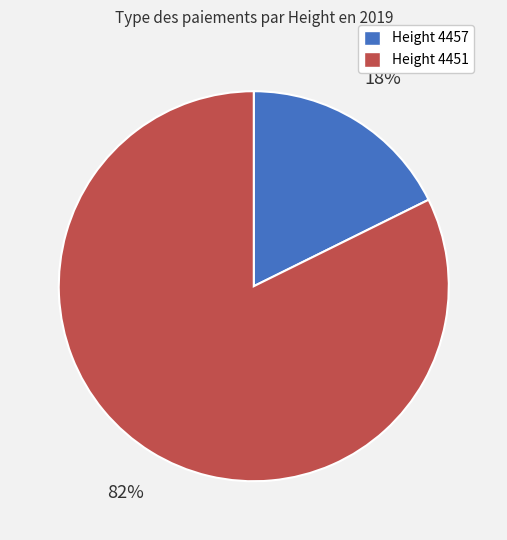

Count the number of slices in the pie.

2